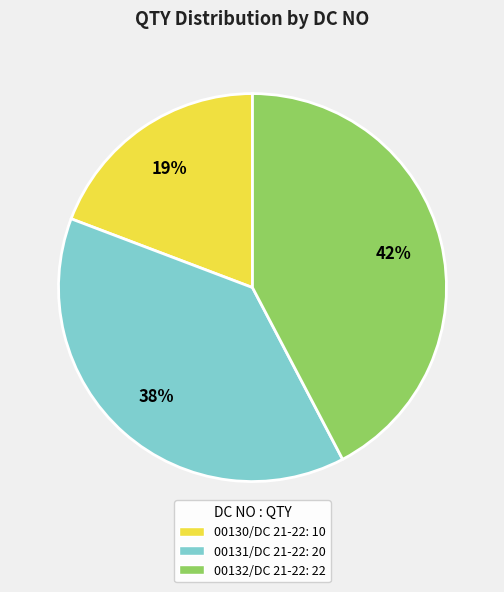

Approximately how many times larger is the value at 00131/DC 21-22 compared to 00132/DC 21-22?

0.9